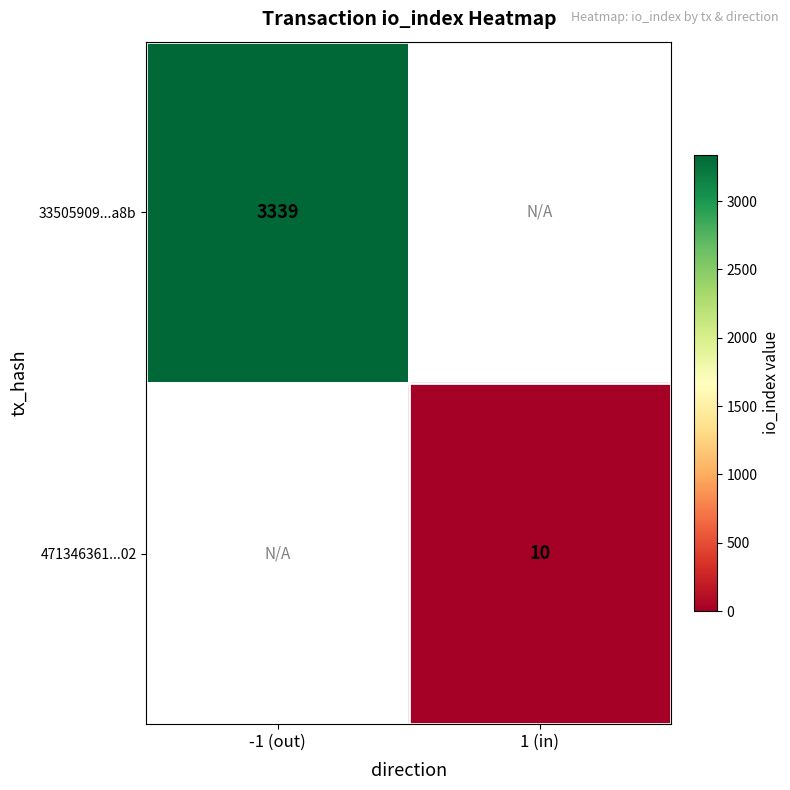

Is the value of 33505909...a8b at -1 (out) greater than the value of 471346361...02 at 1 (in)?

Yes